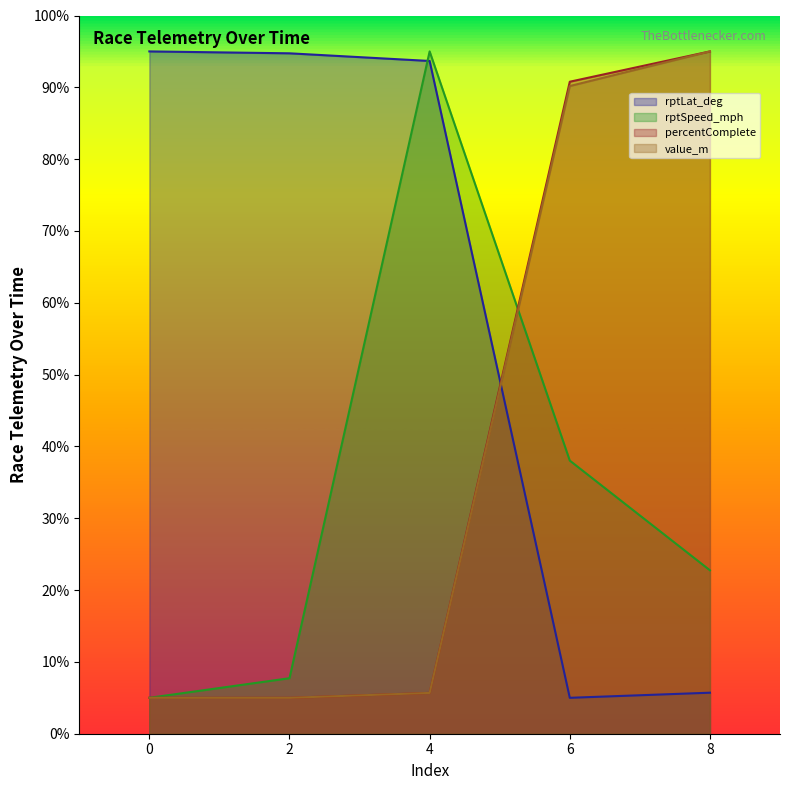

How many lines are shown in the chart?

4